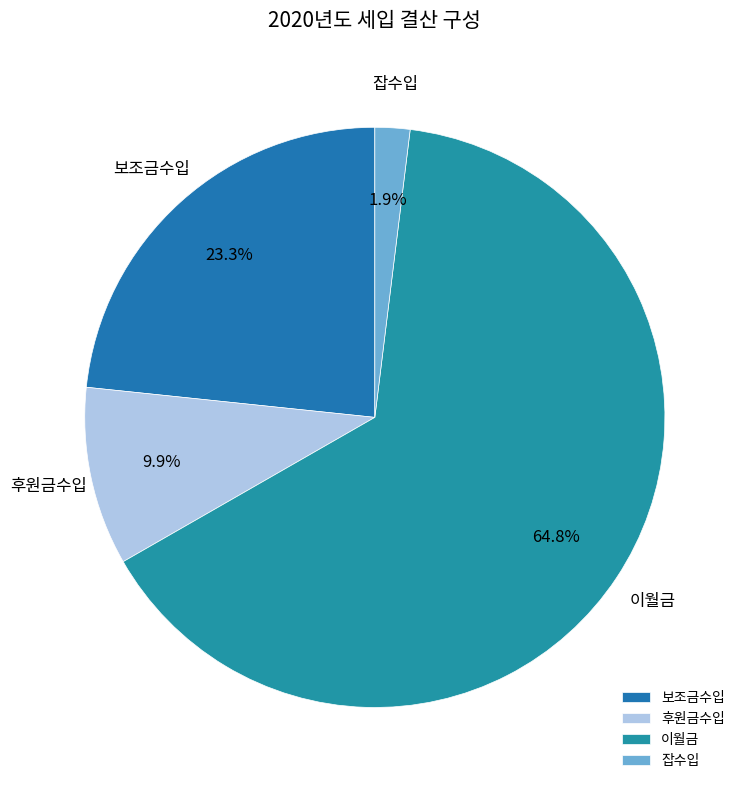

To the nearest percent, what is the combined percentage of 잡수입 and 이월금?

67%